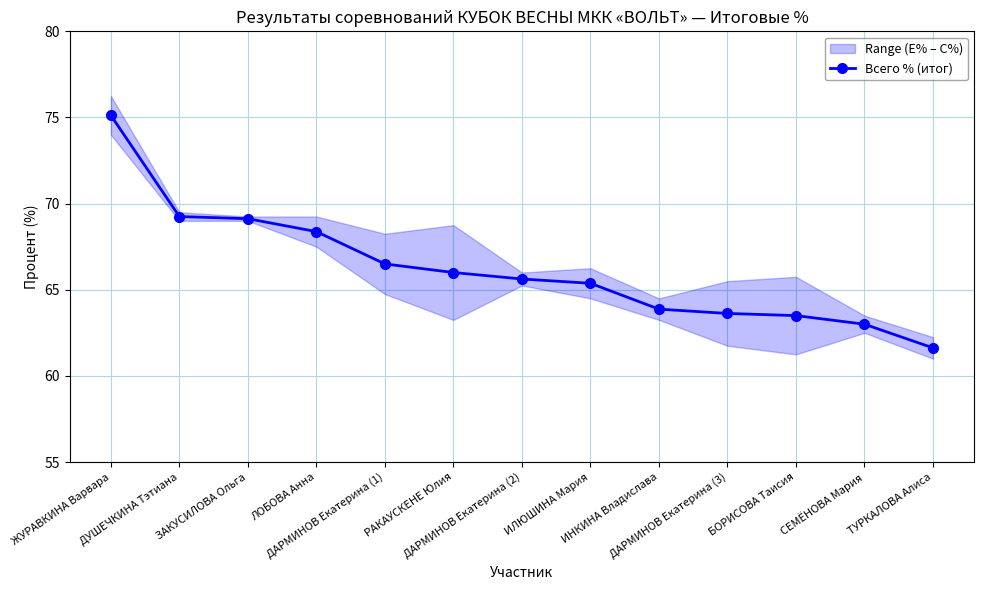

Is this an area chart (filled region under the line)?

No